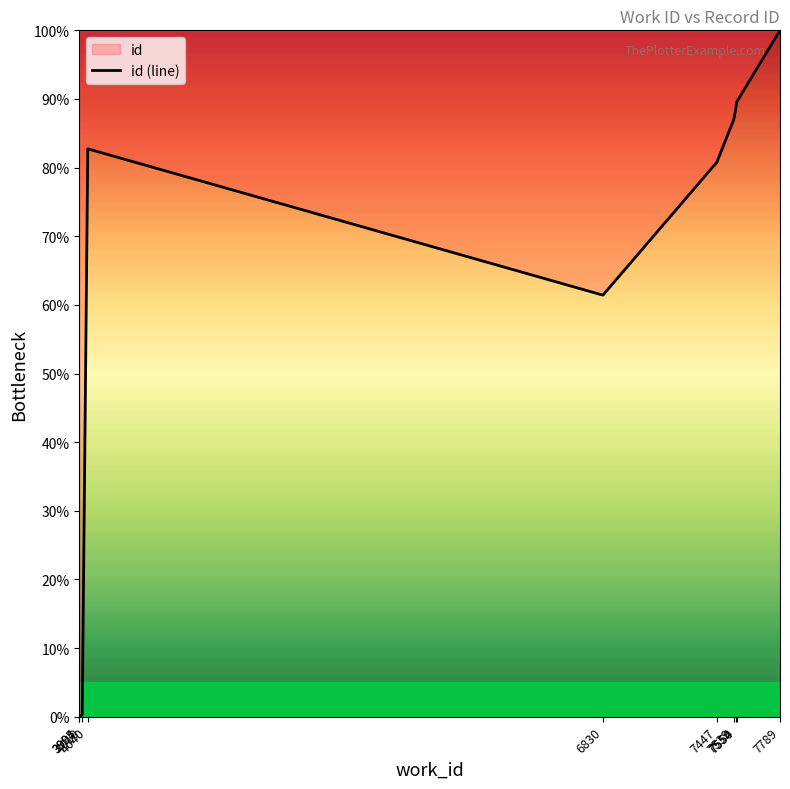

What is the difference between the maximum and second lowest values?

99.9